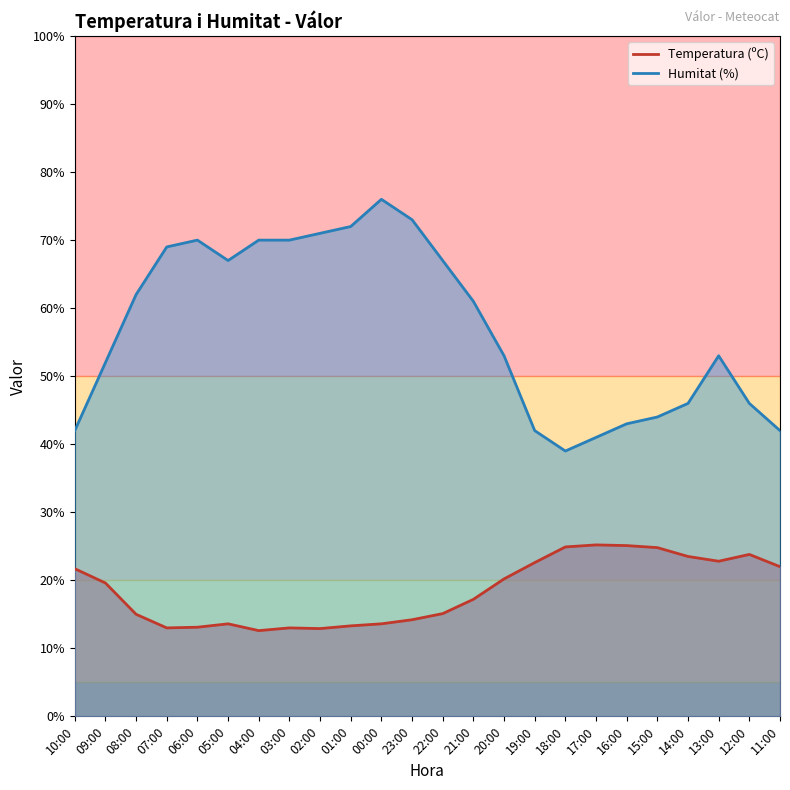

What is the maximum value for Humitat (%)?

76.0